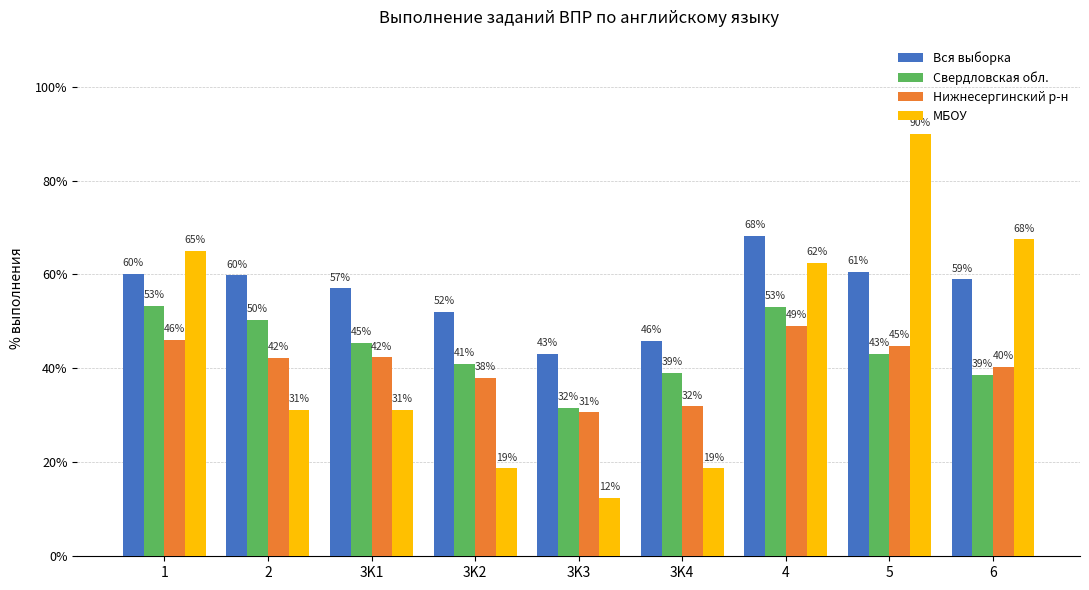

Where does the МБОУ series first go above 31?

1